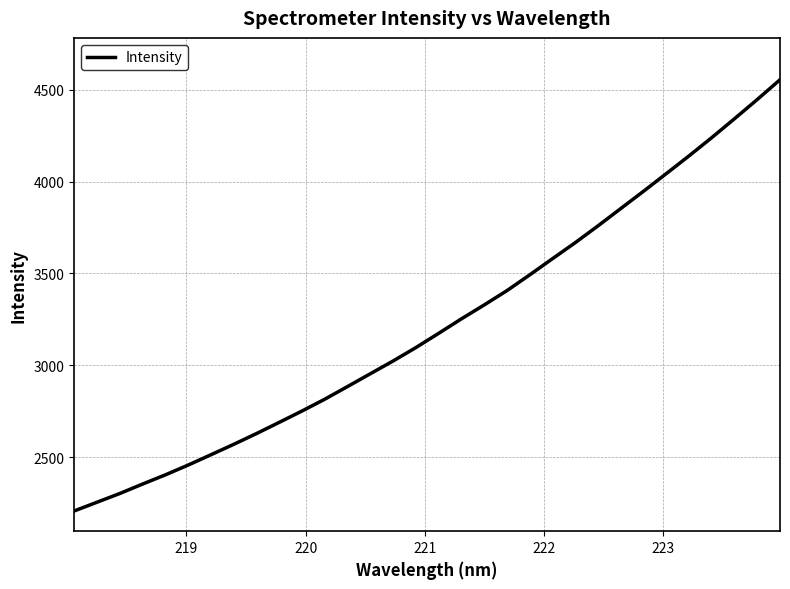

What is the greatest value displayed?

4554.5